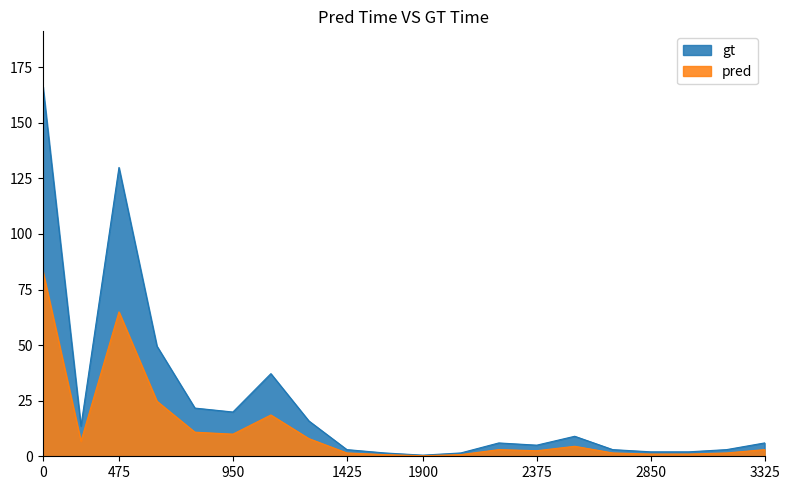

At which category does pred reach its first local peak?

475